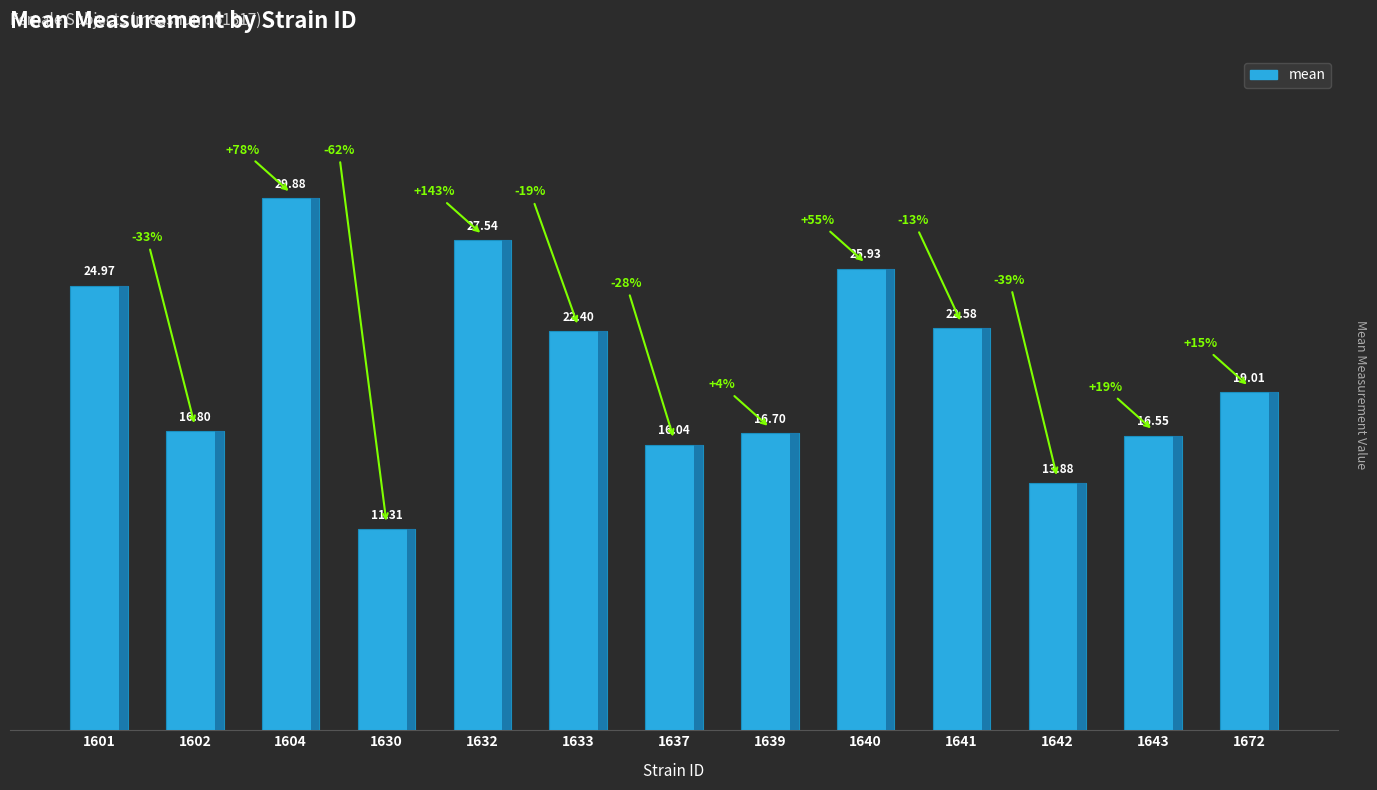

Rank the categories by value from highest to lowest.

1604, 1632, 1640, 1601, 1641, 1633, 1672, 1602, 1639, 1643, 1637, 1642, 1630